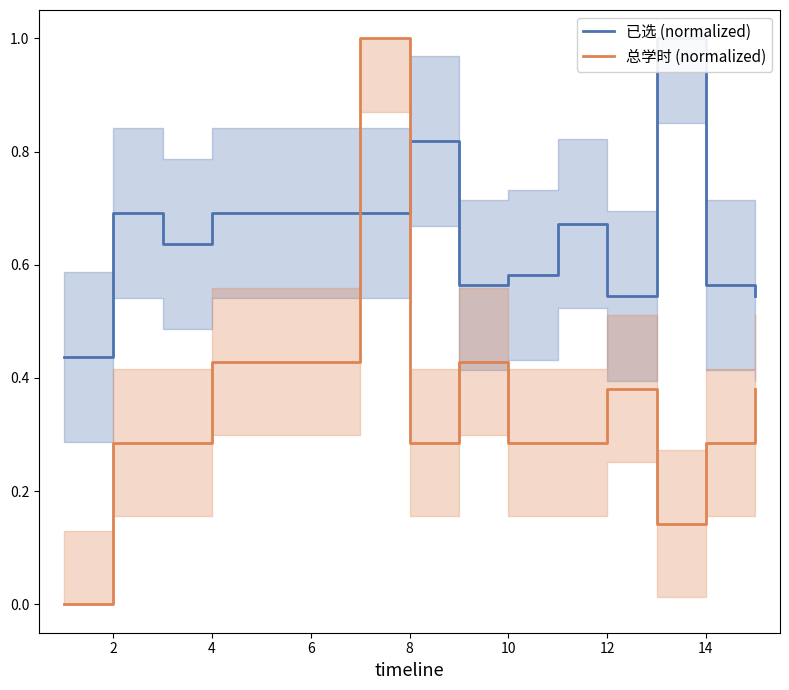

The value of 总学时 (normalized) at 10 is 0.1. True or false?

False